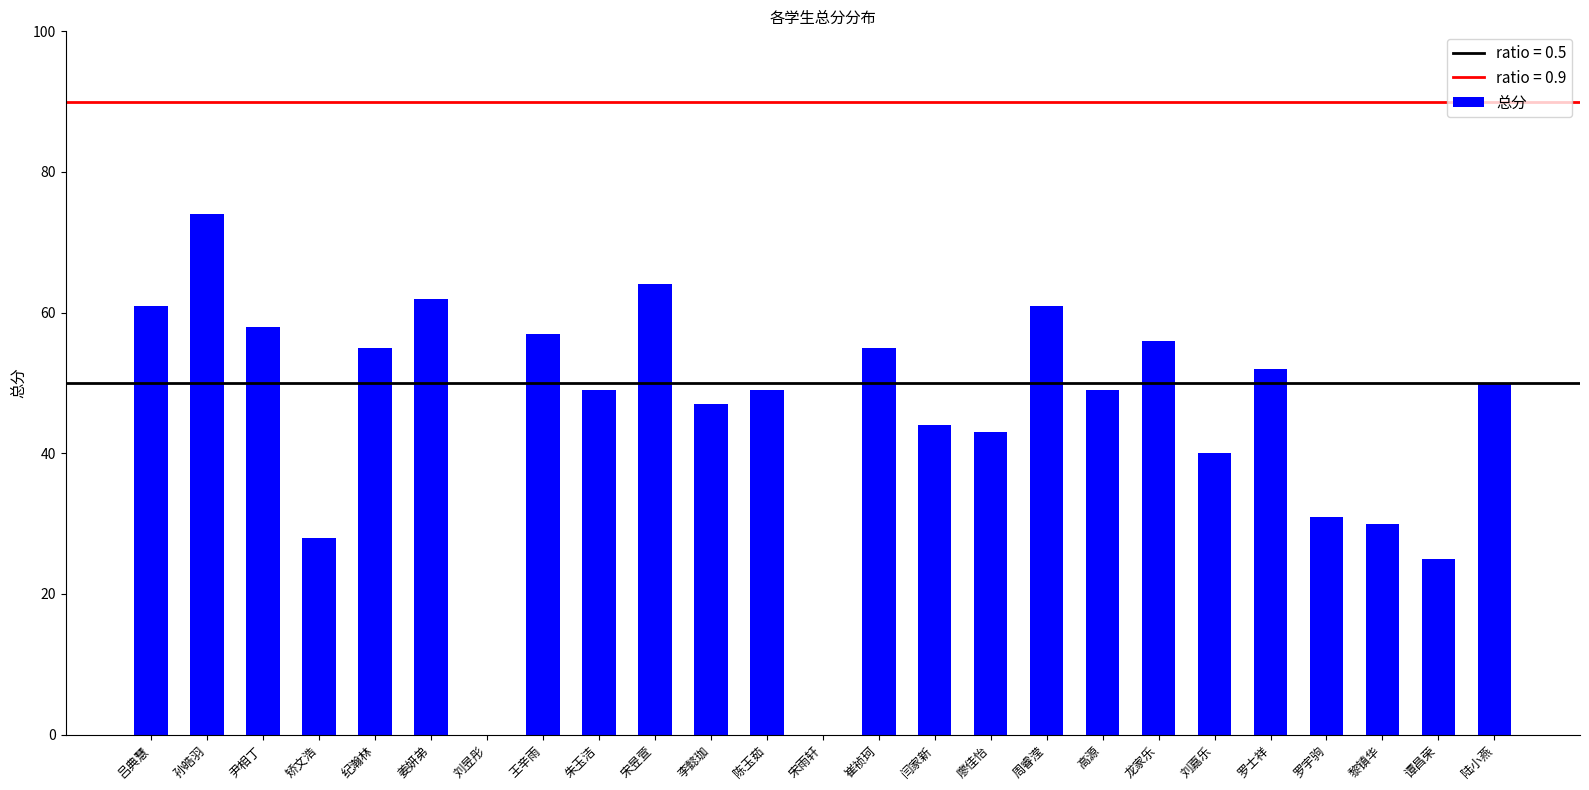

What is the sum of the values at 廖佳怡 and 崔祯珂?

98